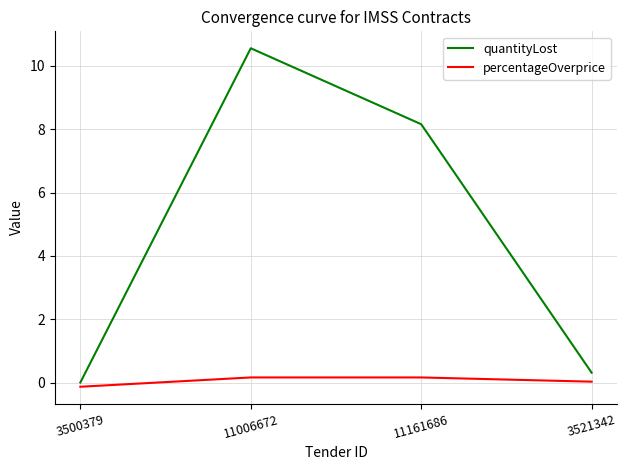

True or false: percentageOverprice and quantityLost intersect in this chart.

False